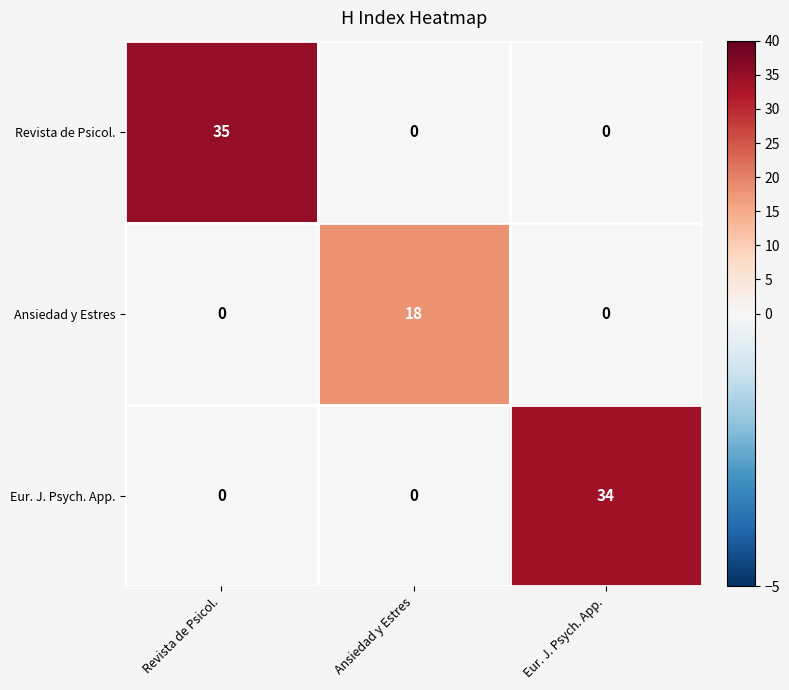

How many Revista de Psicol. values are between 0 and 35?

3